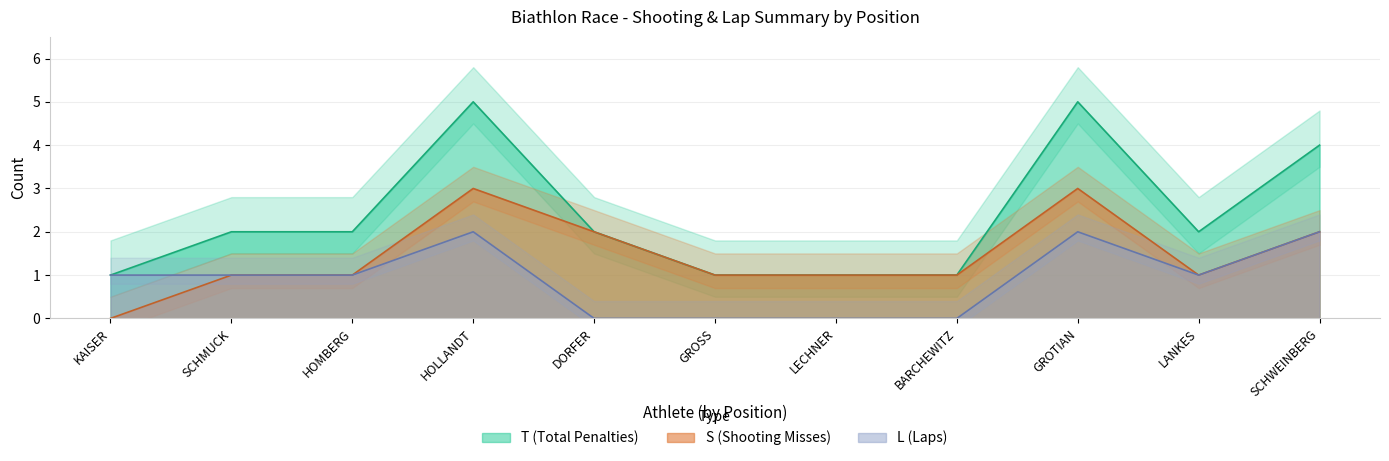

The L (Laps) series shows 2 at LANKES. True or false?

False